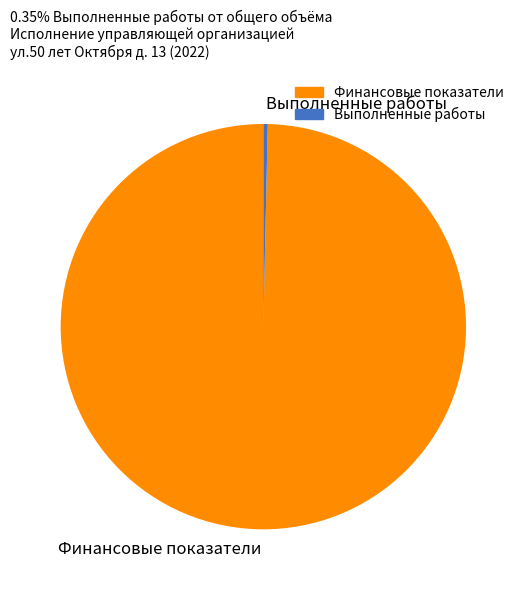

Is there a majority slice in this chart?

Yes